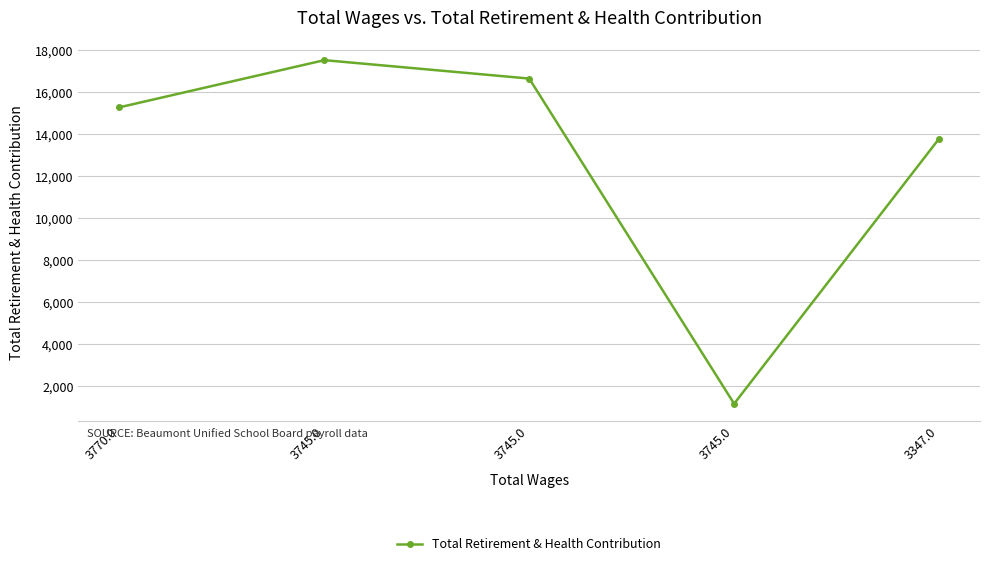

How many distinct data groups are displayed?

1